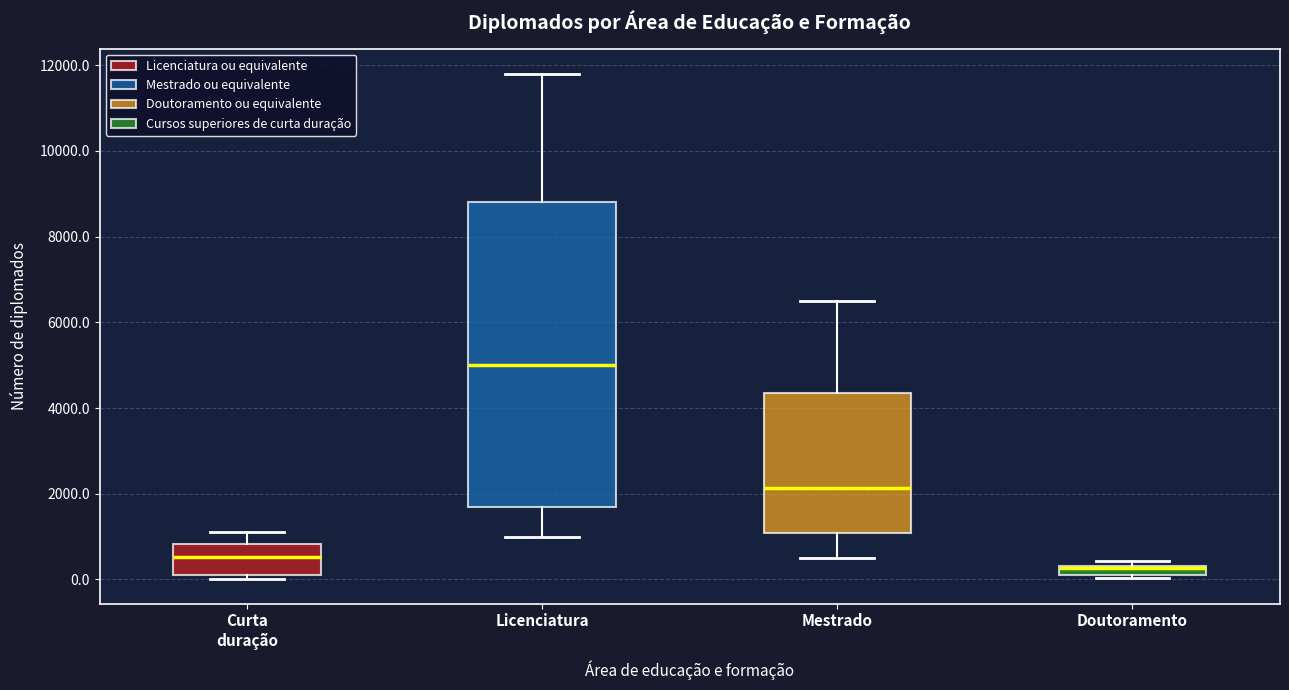

Where is the lower edge of the box for Curta duração on the y-axis? The values are not printed on the chart, so give them approximately, as read against the axis.

200